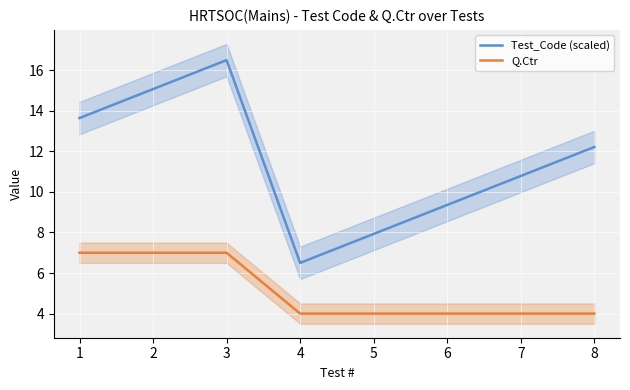

How many lines are shown in the chart?

2